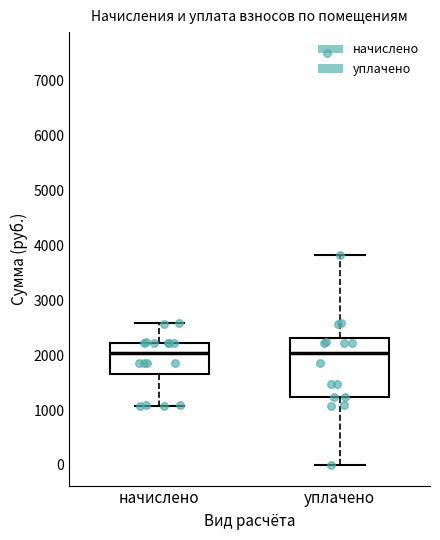

Reading left to right, read every box against the y-axis: the position of its median line, the range the box covers, and the ends of its whiskers. The values are not printed on the chart, so give them approximately, as read against the axis.

начислено: median 2000, box 1700 to 2200, whiskers 1100 to 2600
уплачено: median 2000, box 1200 to 2300, whiskers 0 to 3800